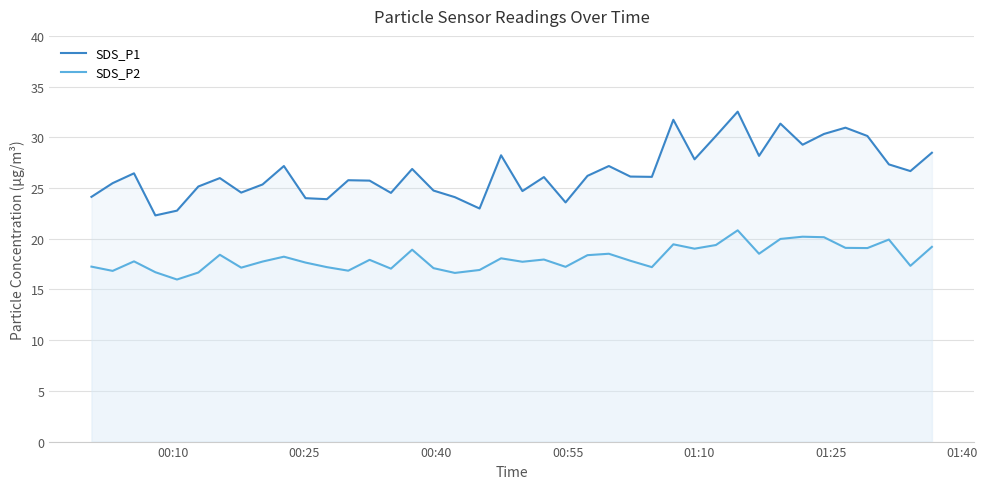

What is the difference between the maximum and second lowest values in the SDS_P1 series?

9.8